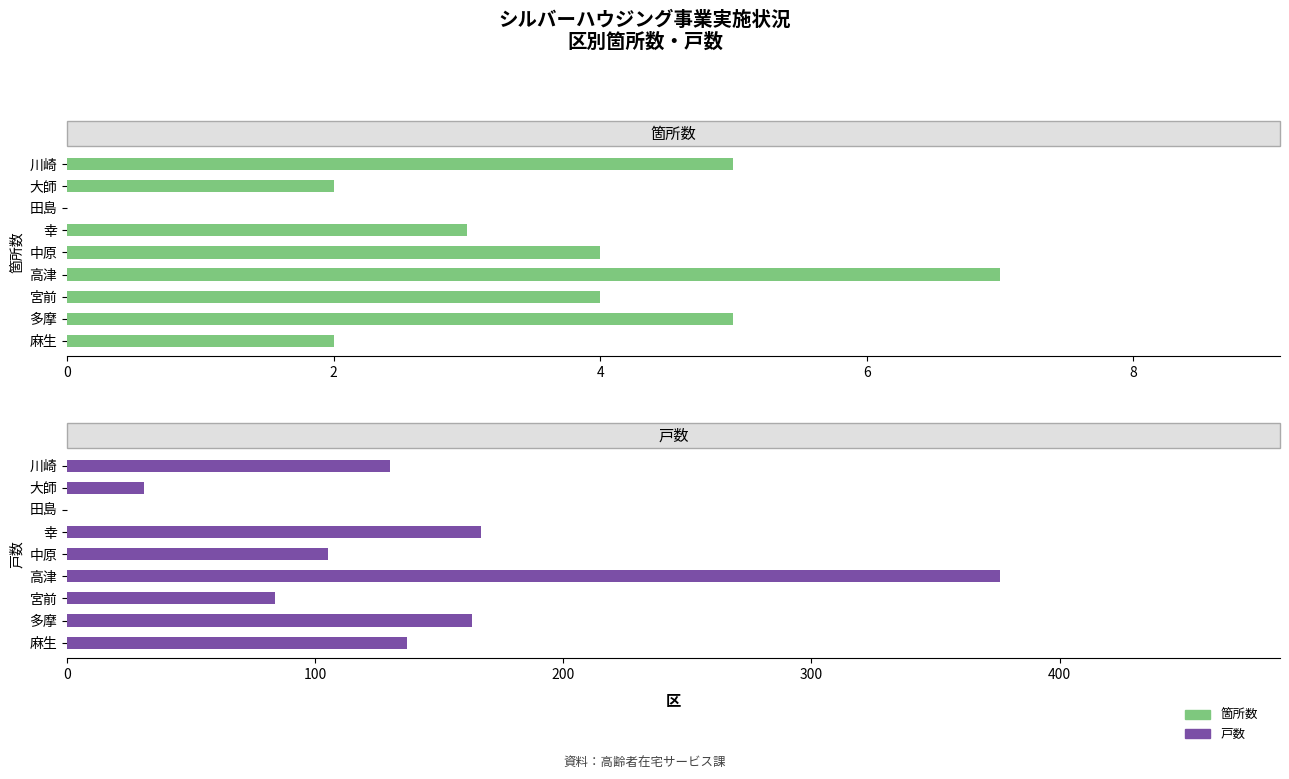

What is the maximum value for 箇所数?

7